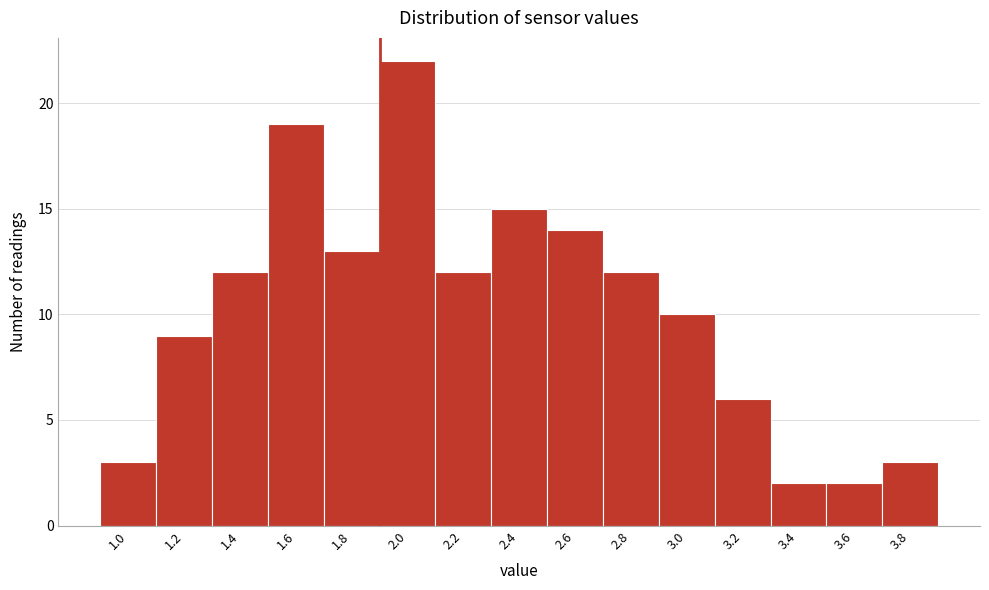

Reading left to right, transcribe all the data shown in this chart.

3	9	12	19	13	22	12	15	14	12	10	6	2	2	3